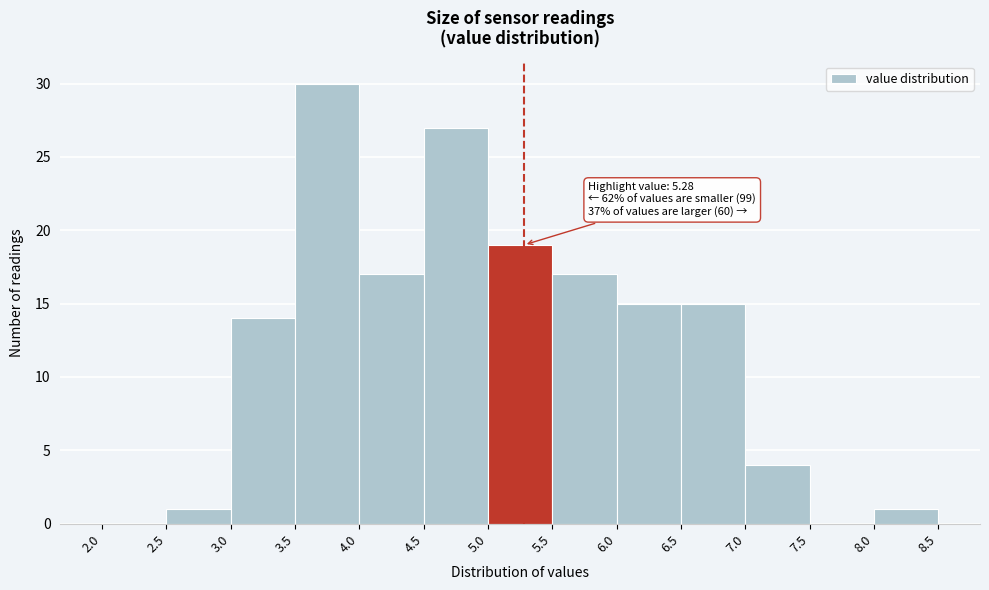

Which range on the x-axis has the tallest bar?

3.5 to 4.0